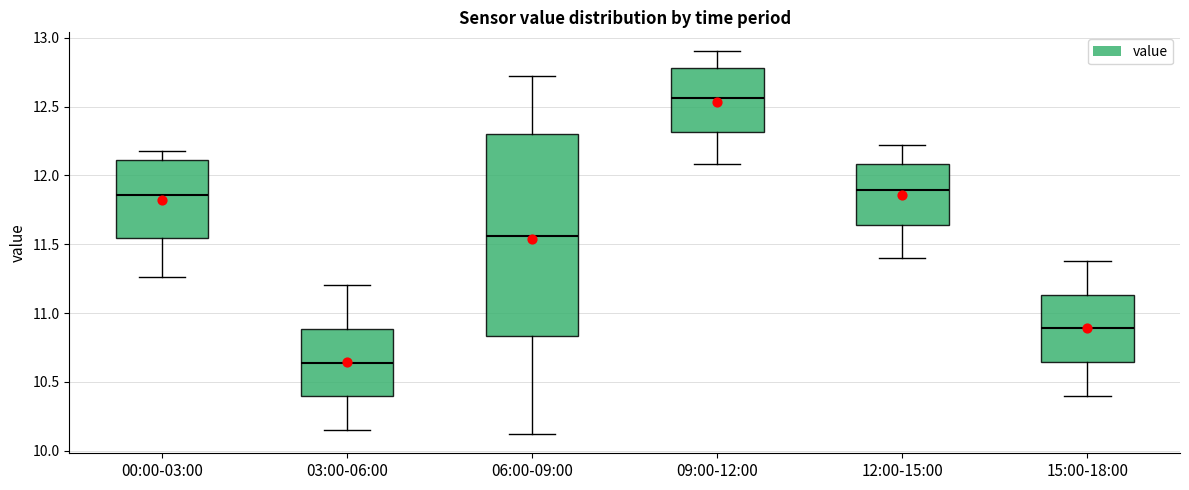

Reading left to right, transcribe this box plot: for each box, give where its median line is, the range the box spans, and where its two whiskers end, as read against the y-axis. The values are not printed on the chart, so give them approximately, as read against the axis.

00:00-03:00: median 11.85, box 11.55 to 12.10, whiskers 11.25 to 12.20
03:00-06:00: median 10.65, box 10.40 to 10.90, whiskers 10.15 to 11.20
06:00-09:00: median 11.55, box 10.85 to 12.30, whiskers 10.10 to 12.70
09:00-12:00: median 12.55, box 12.30 to 12.80, whiskers 12.10 to 12.90
12:00-15:00: median 11.90, box 11.65 to 12.10, whiskers 11.40 to 12.20
15:00-18:00: median 10.90, box 10.65 to 11.15, whiskers 10.40 to 11.40